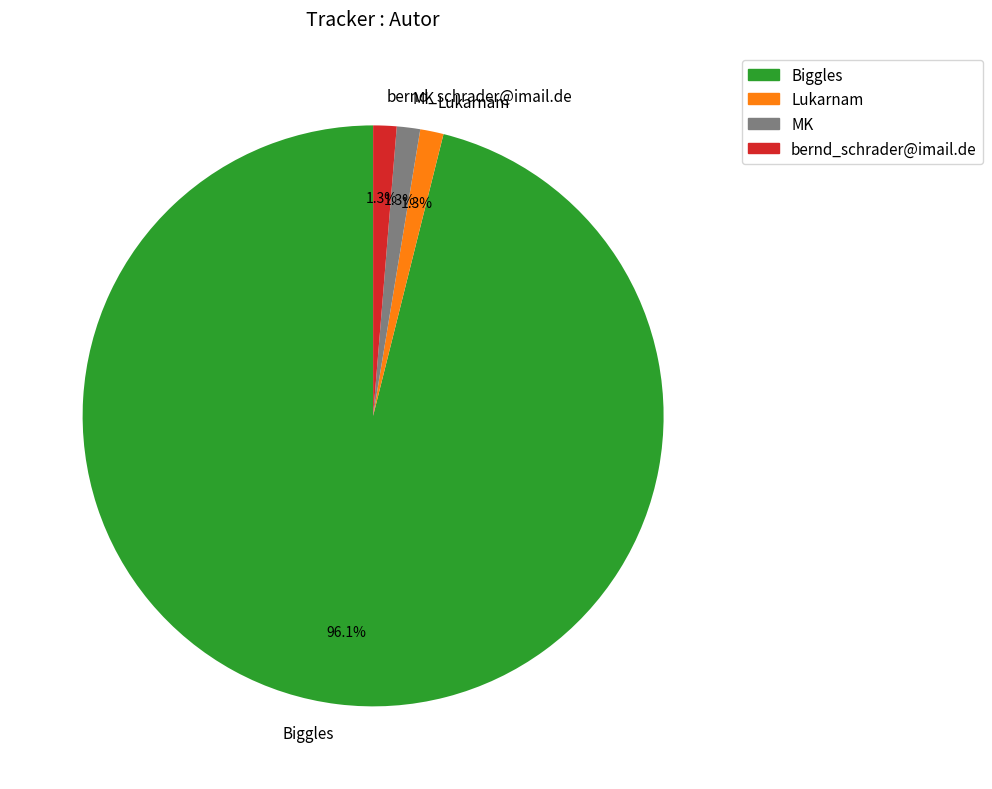

Which slice is the largest?

Biggles